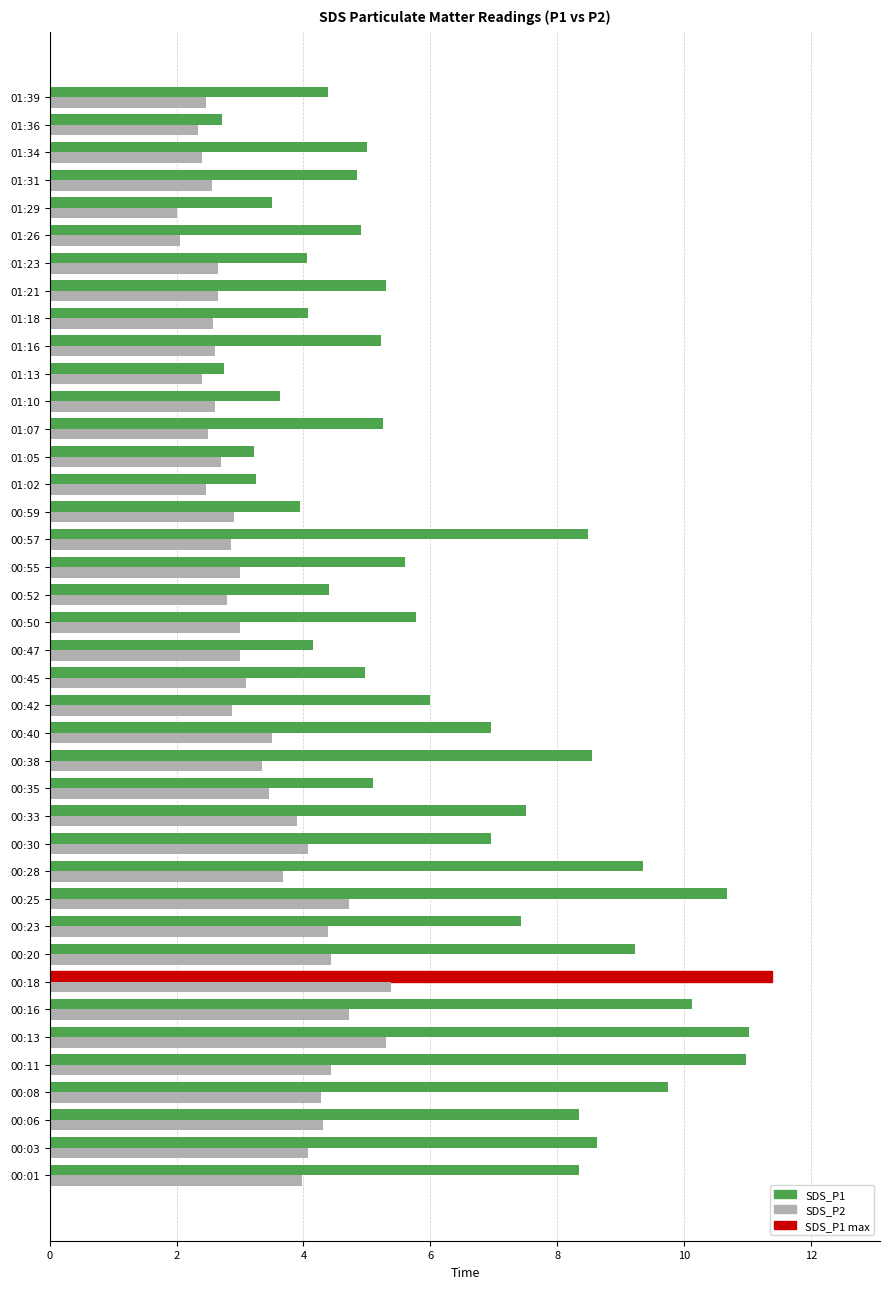

True or false: SDS_P2 has a value of 0.8 at 00:50.

False